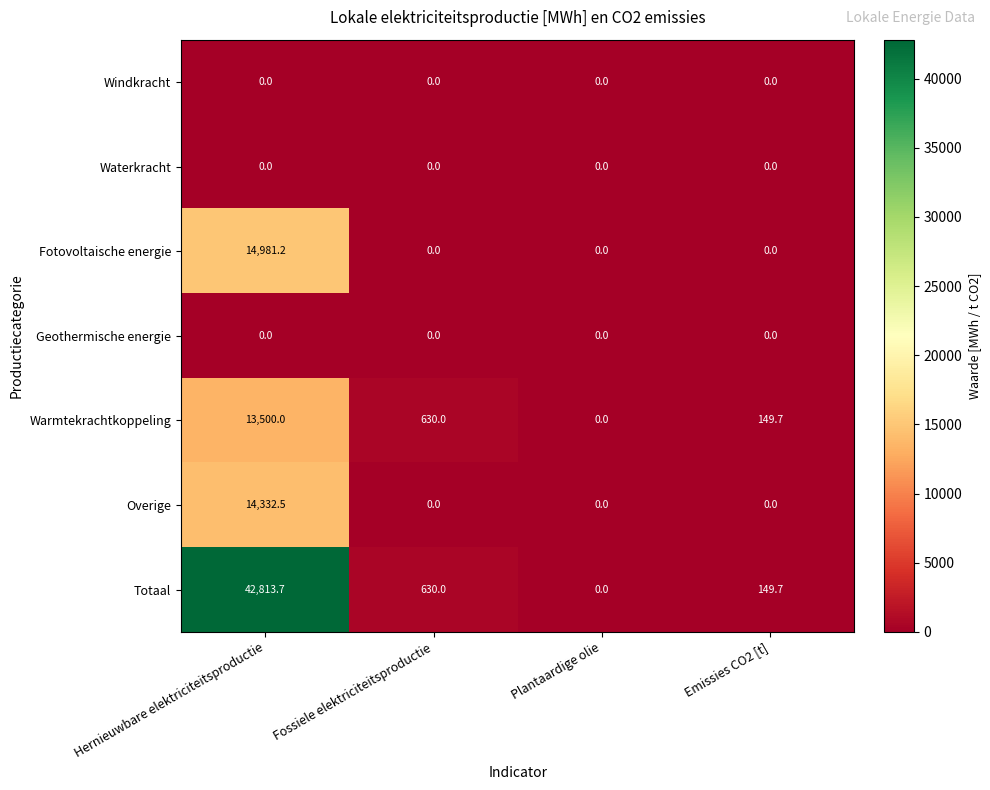

What is the greatest value displayed?

42813.7